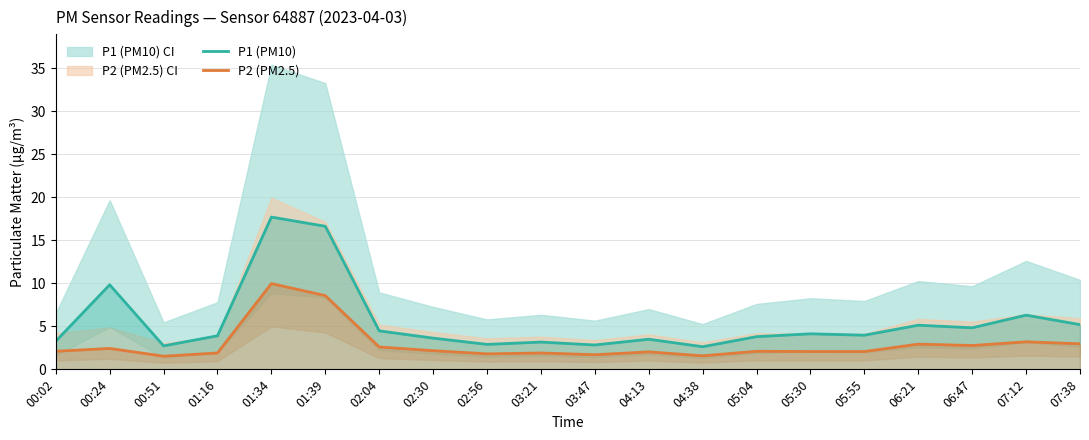

True or false: P2 (PM2.5) and P1 (PM10) intersect in this chart.

False